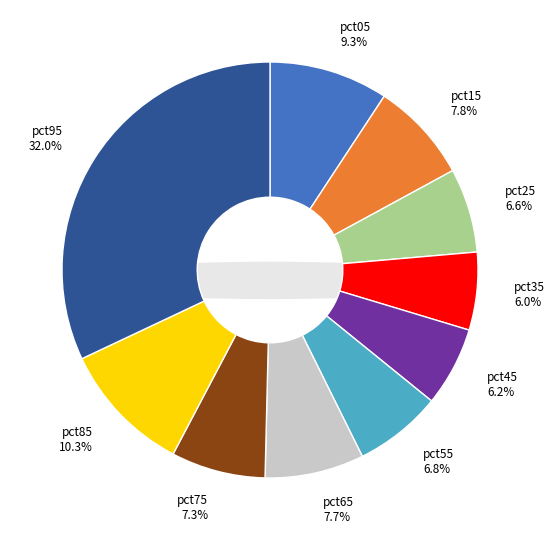

What percentage is NOT represented by pct45?

93.8%